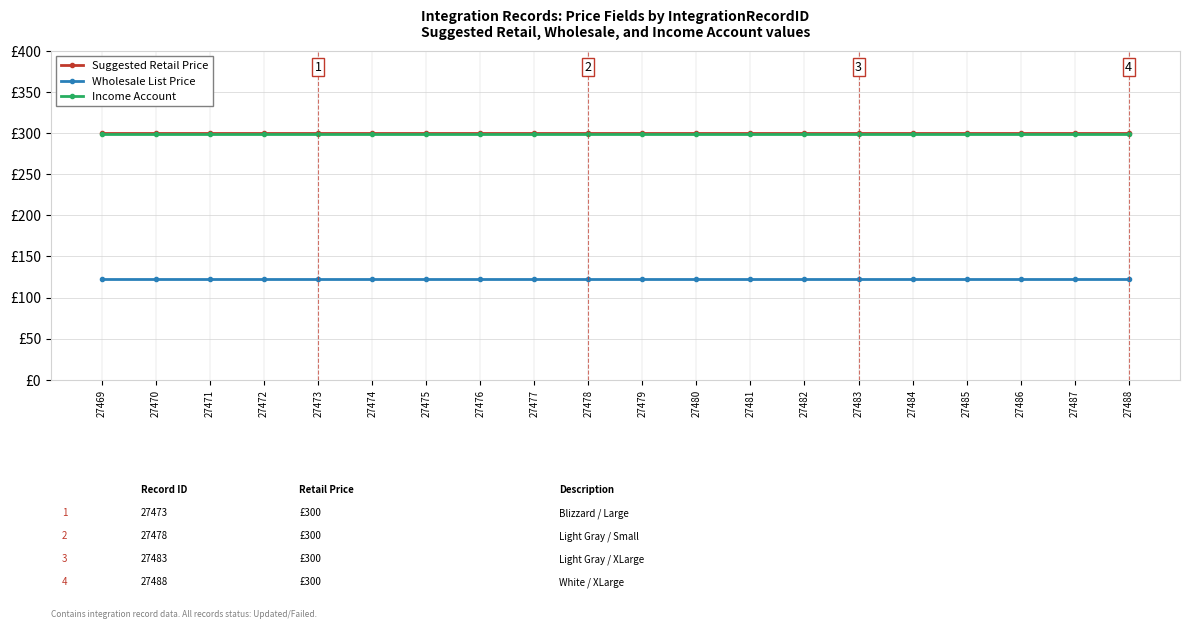

The value of Wholesale List Price at 27473 is 213. True or false?

False